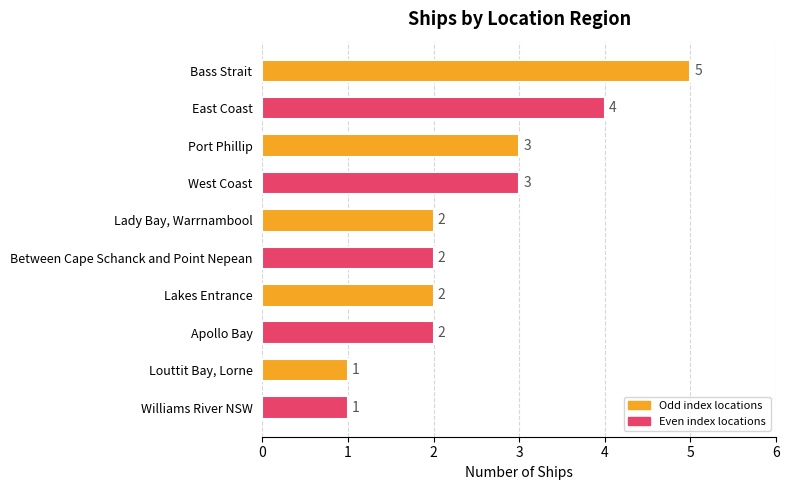

What is the ratio of the value at East Coast to the value at West Coast?

1.3